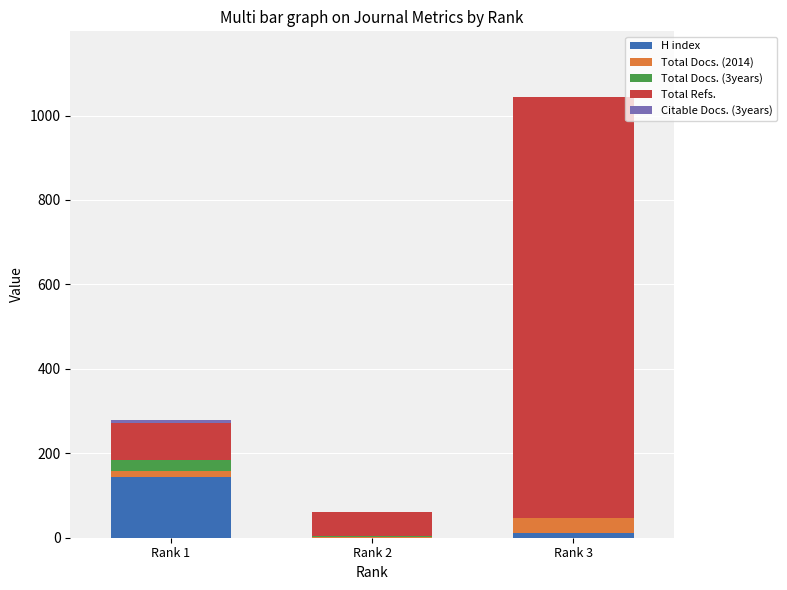

What is the highest value of the H index series?

144